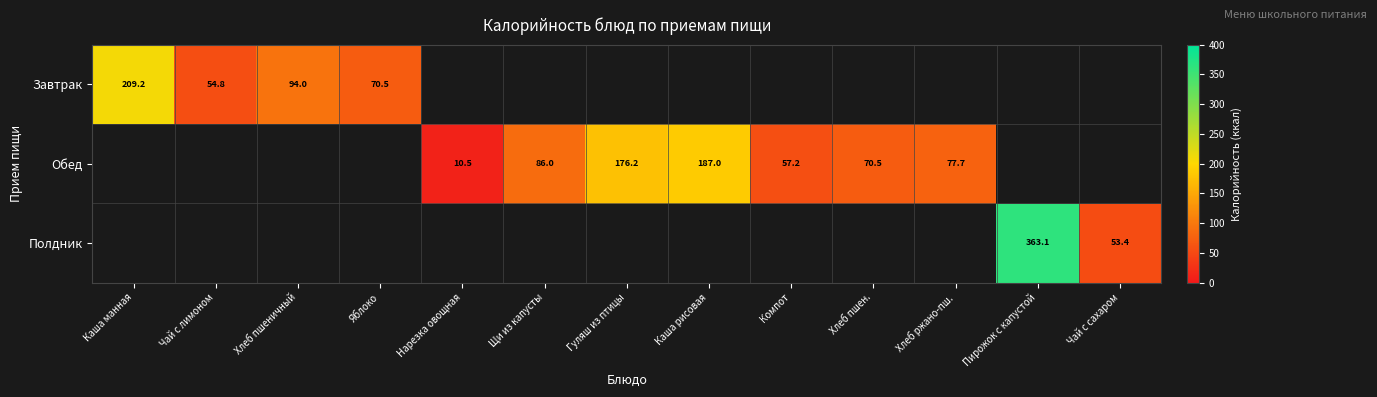

At which label does Завтрак reach its peak?

Каша манная